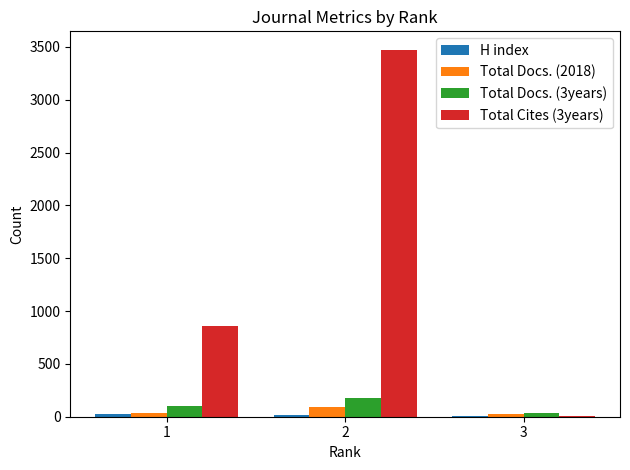

What is the maximum value shown in the chart?

3474